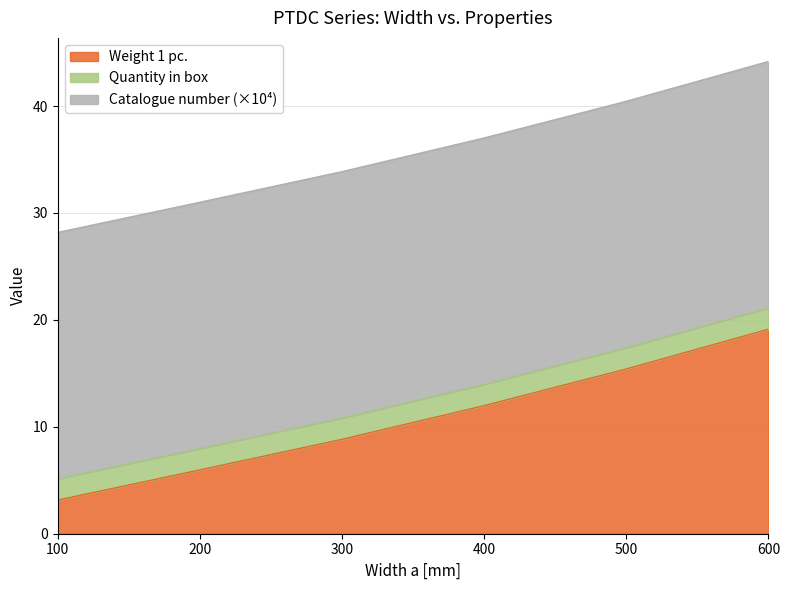

Does the chart display data point markers on the line(s)?

No